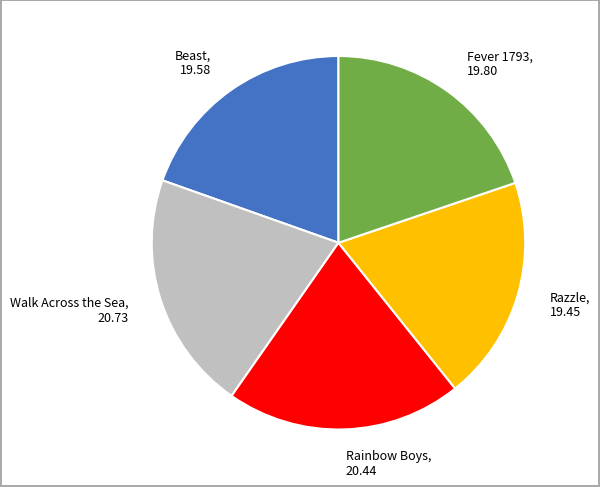

How many slices are in this pie chart?

5